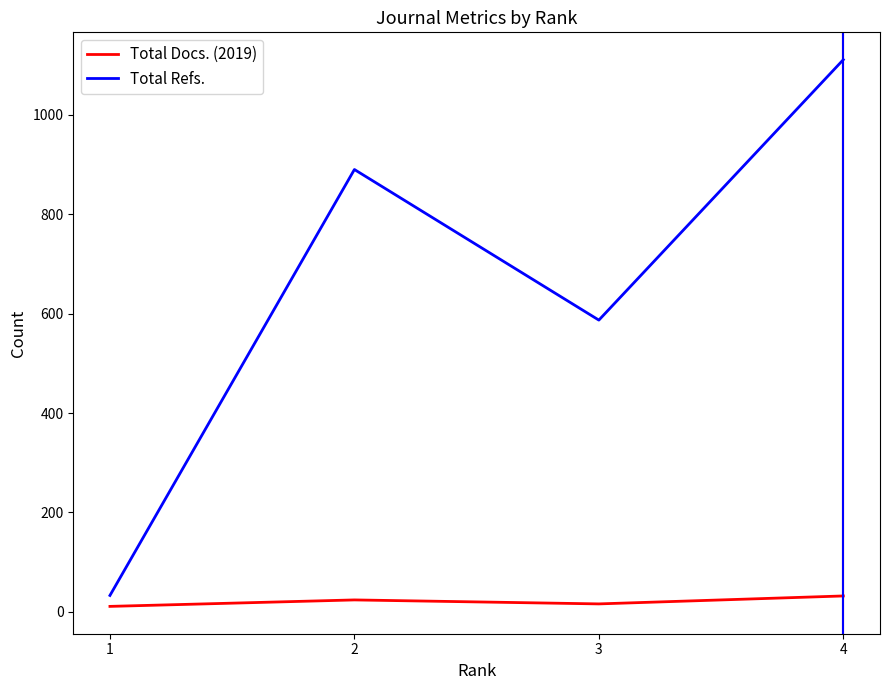

What is the approximate value of Total Docs. (2019) at 1, to the nearest 5?

10